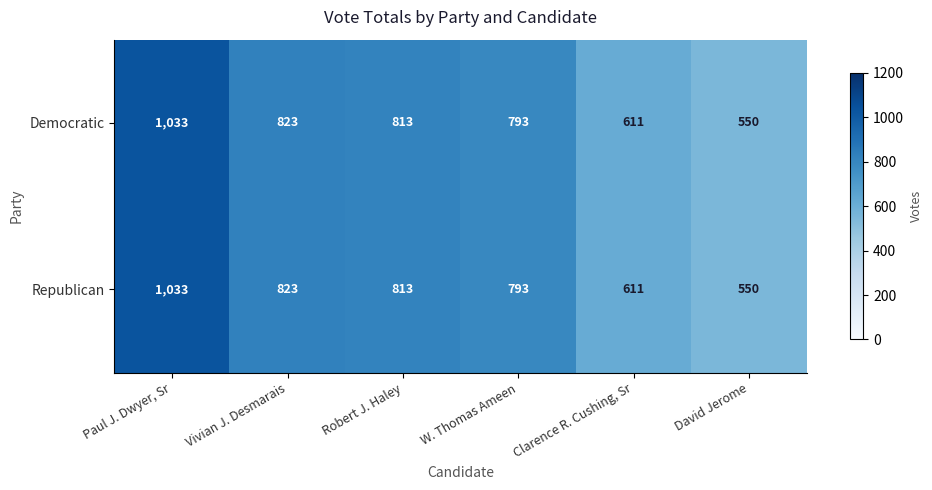

Is the value of Republican at Clarence R. Cushing, Sr greater than the value of Democratic at Paul J. Dwyer, Sr?

No